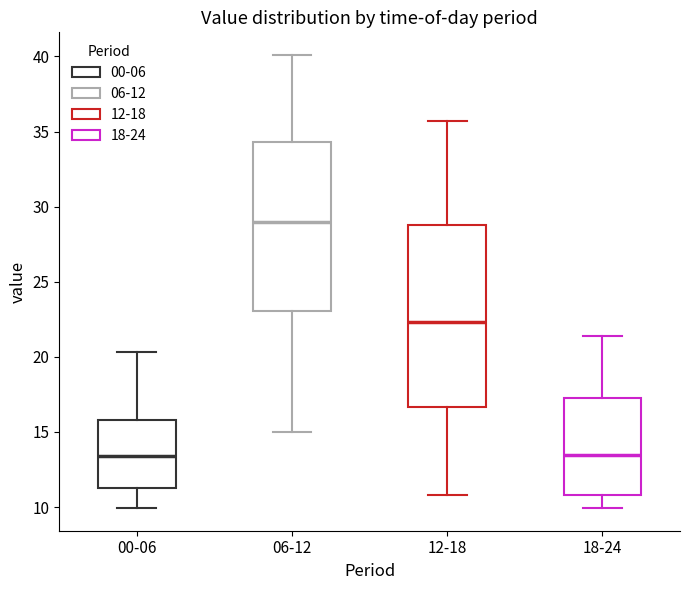

Which box has the highest median line?

06-12